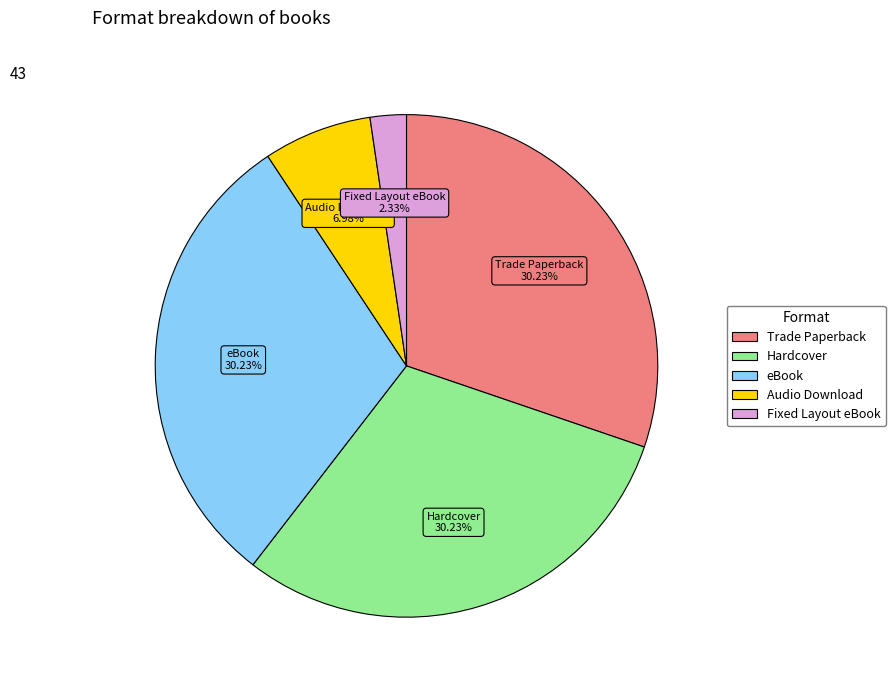

Which category has the smallest portion of the pie?

Fixed Layout eBook